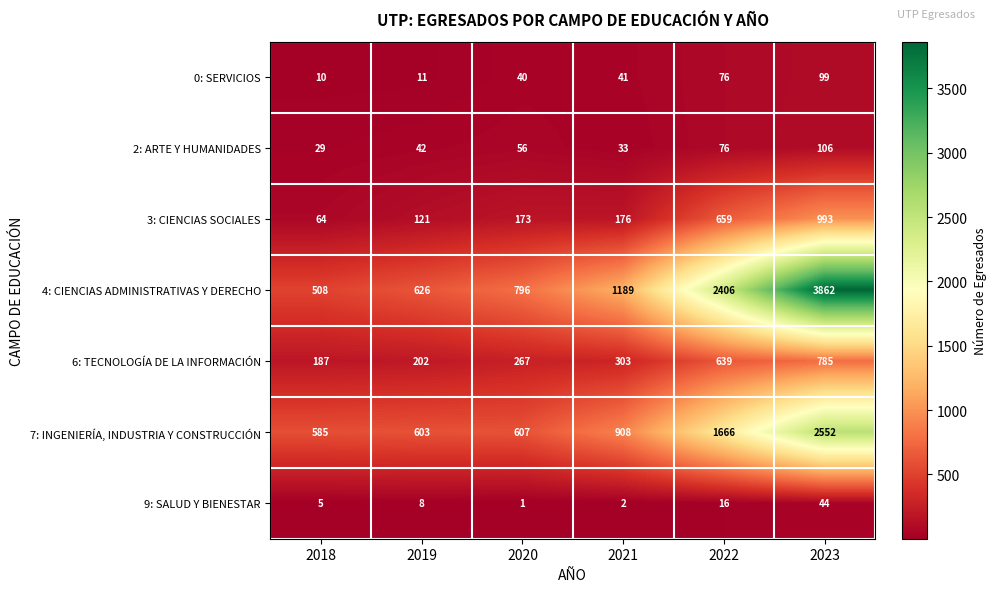

Which series has the widest spread of values?

4: CIENCIAS ADMINISTRATIVAS Y DERECHO